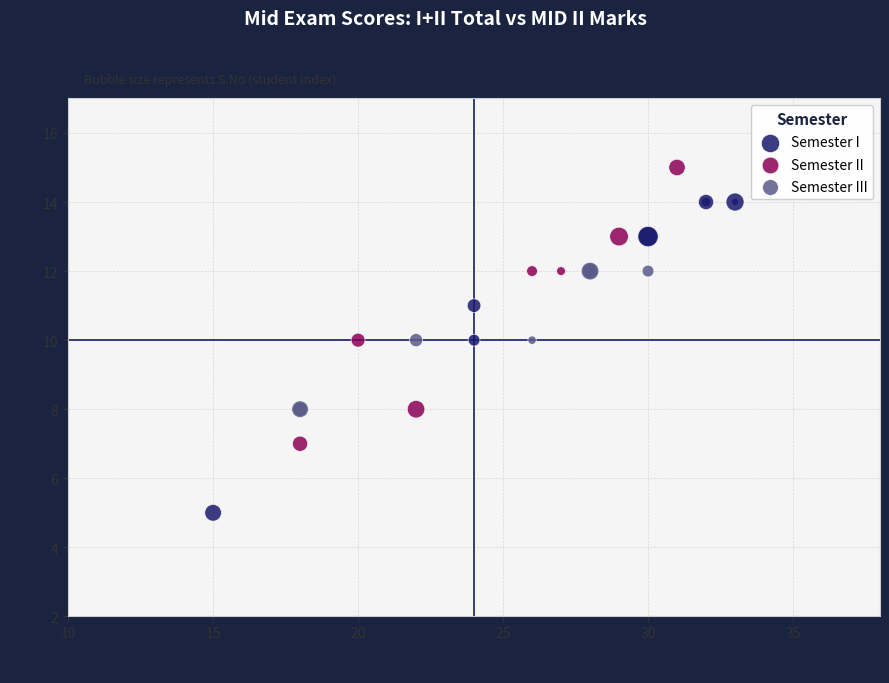

What are all the series names shown in the legend?

Semester I, Semester II, Semester III